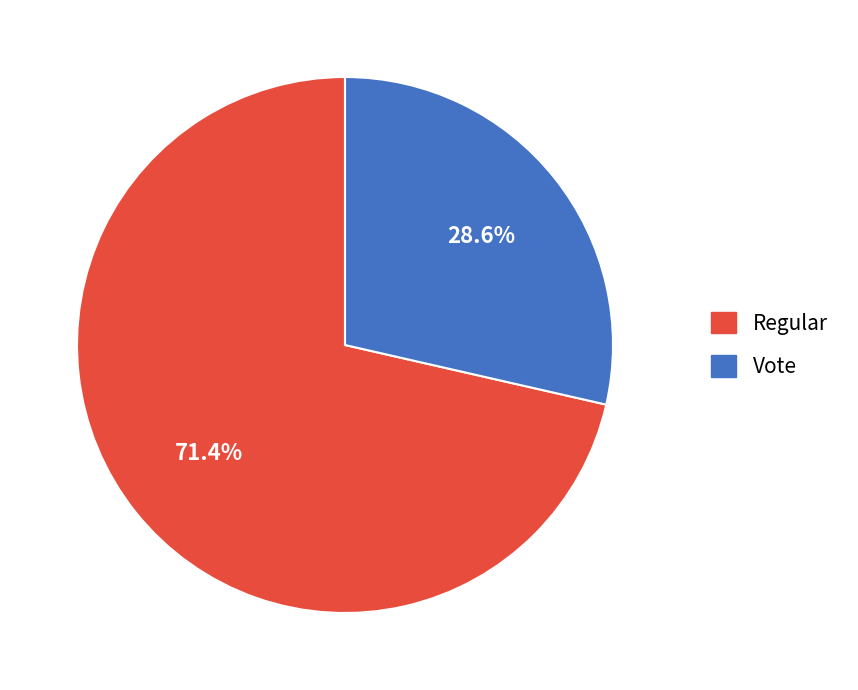

Count the number of slices in the pie.

2